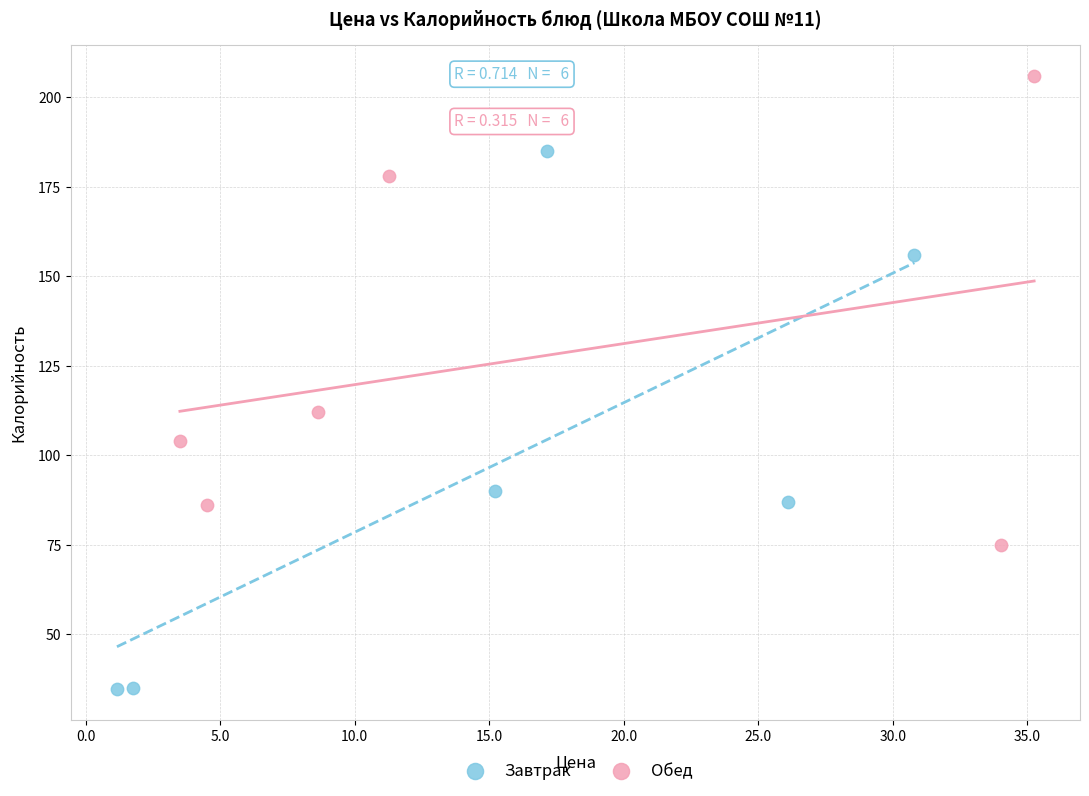

Which series has the widest spread of Y values?

Завтрак